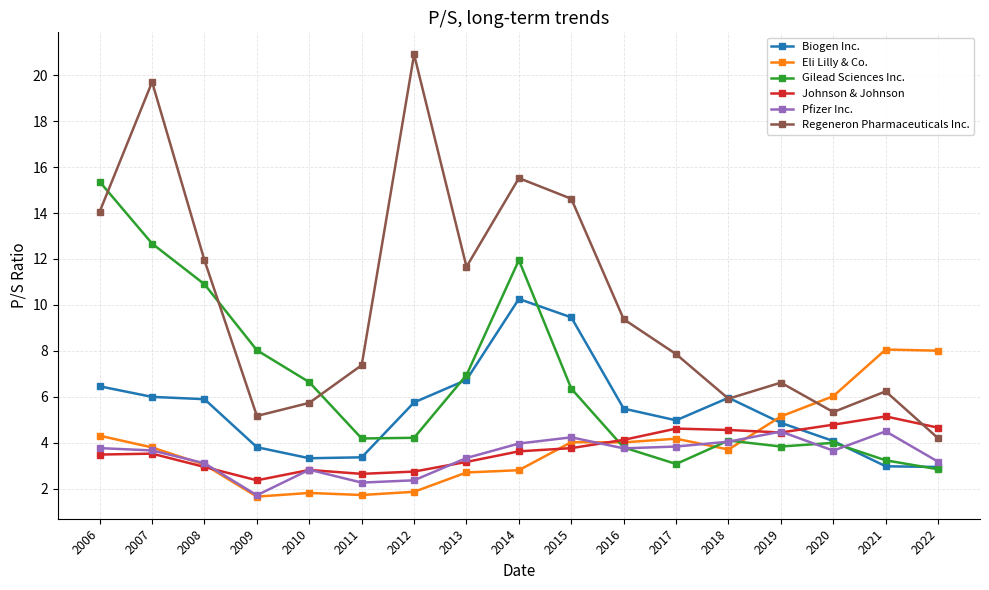

What are all the series names shown in the legend?

Biogen Inc., Eli Lilly & Co., Gilead Sciences Inc., Johnson & Johnson, Pfizer Inc., Regeneron Pharmaceuticals Inc.